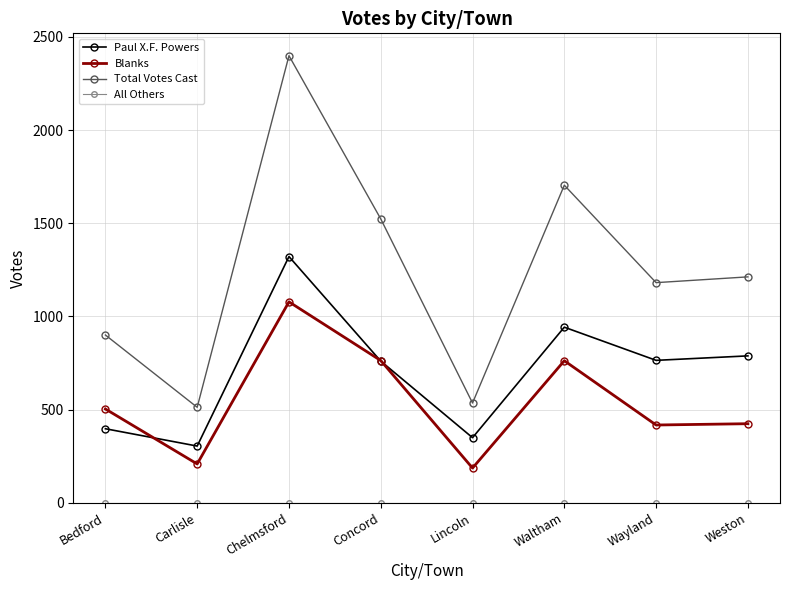

What is the difference between the maximum and second lowest values in the Total Votes Cast series?

1864